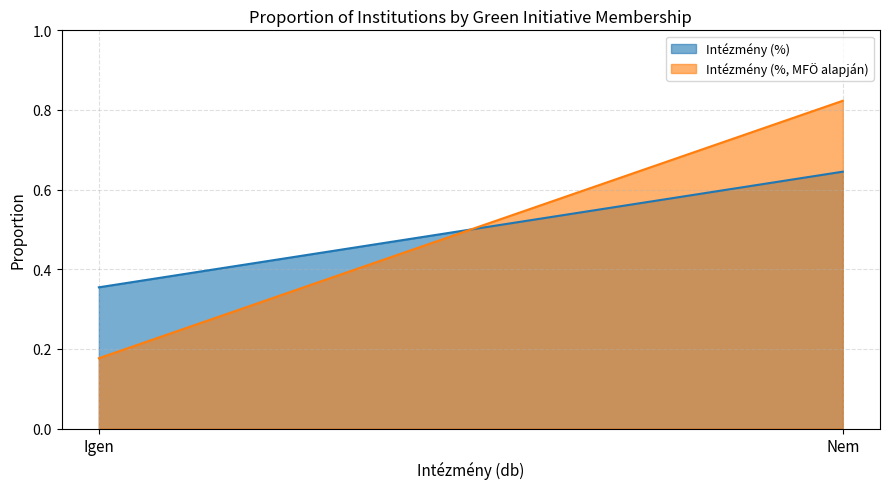

What is the minimum value for Intézmény (%)?

0.4